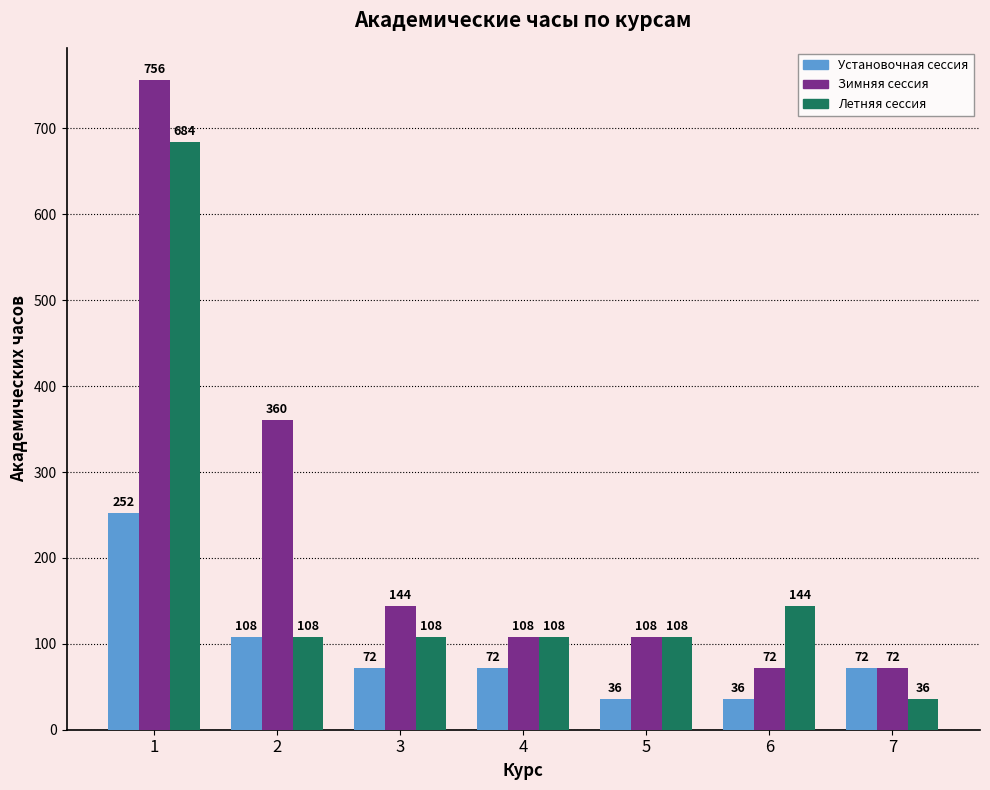

Which series has the largest range (max minus min)?

Зимняя сессия